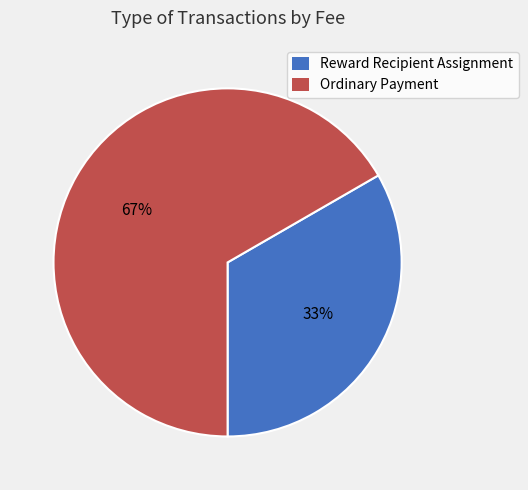

What percentage is the Ordinary Payment slice, to the nearest percent?

67%